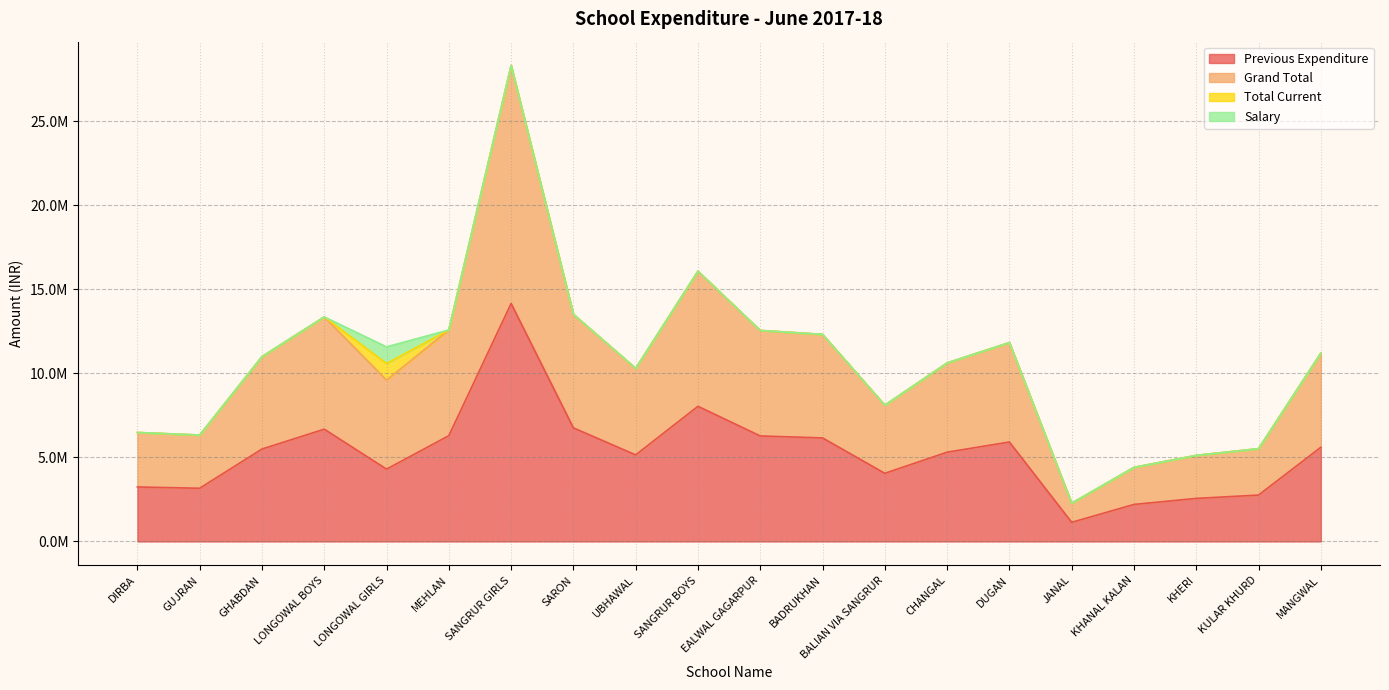

Which series has the widest spread of values?

Grand Total